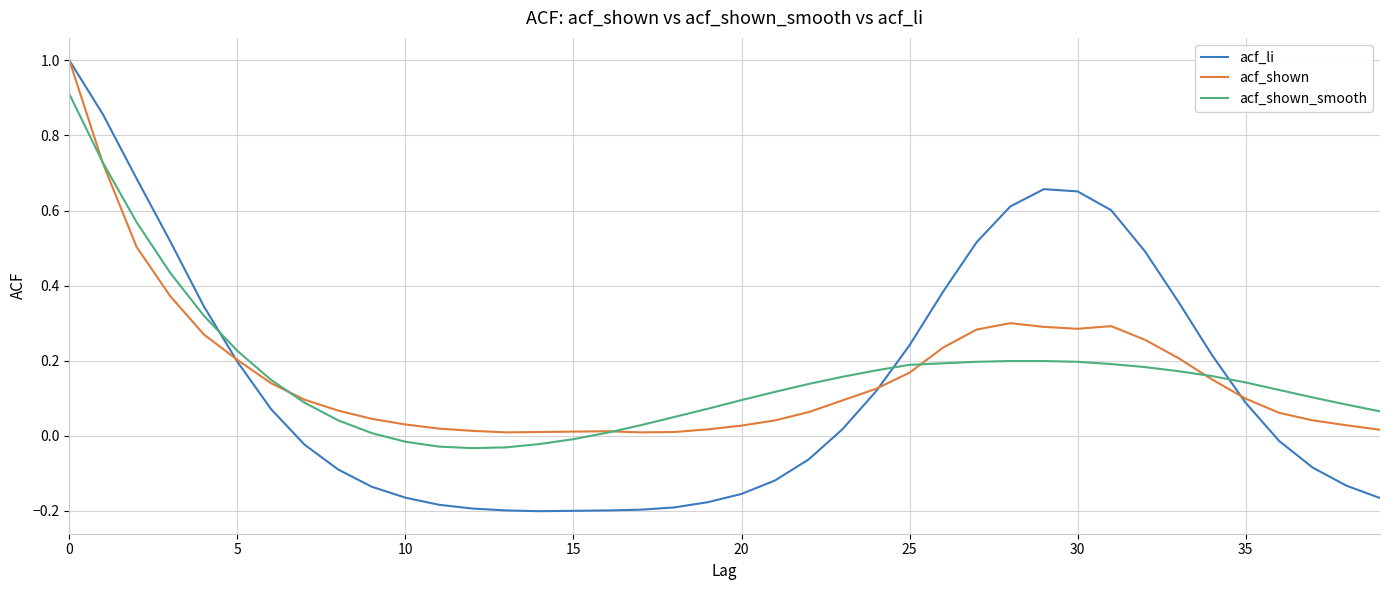

Which series has the widest spread of values?

acf_li